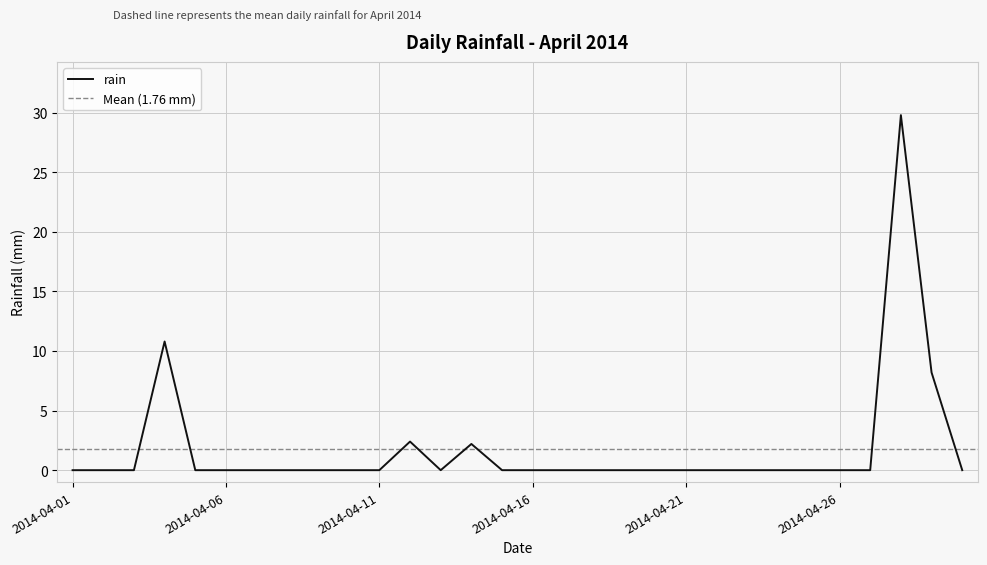

True or false: the data shows 2.4 at 2014-04-12.

True